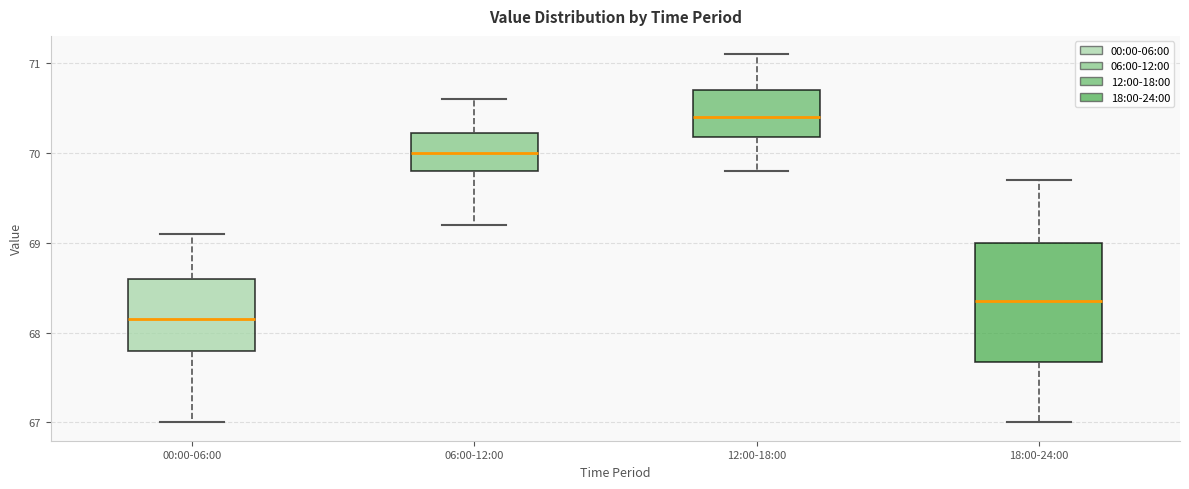

Comparing the boxes themselves (not the whiskers), which one is the tallest?

18:00-24:00